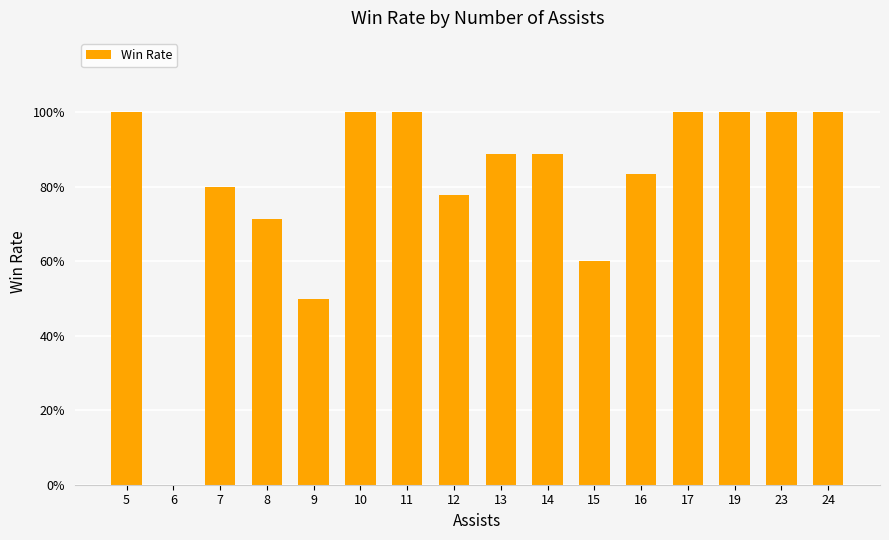

Does the chart contain stacked bars?

No